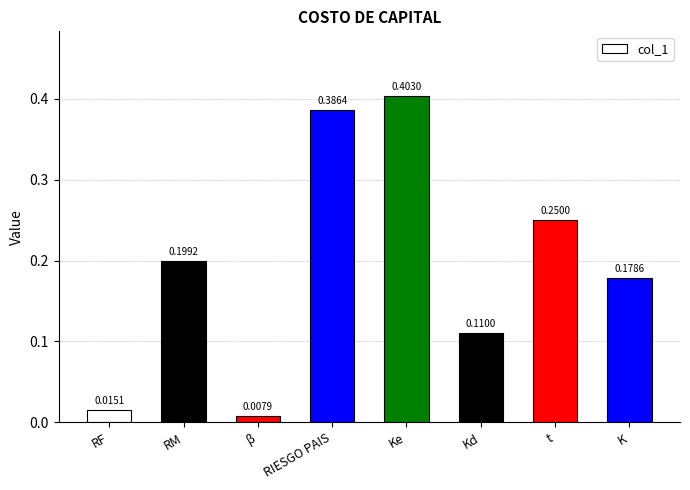

Between RM and Kd, which is larger?

RM